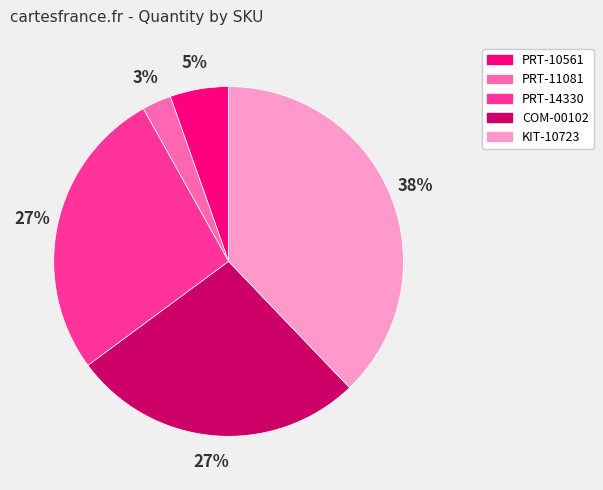

To the nearest percent, what is the difference between the largest and smallest slice percentages?

35%